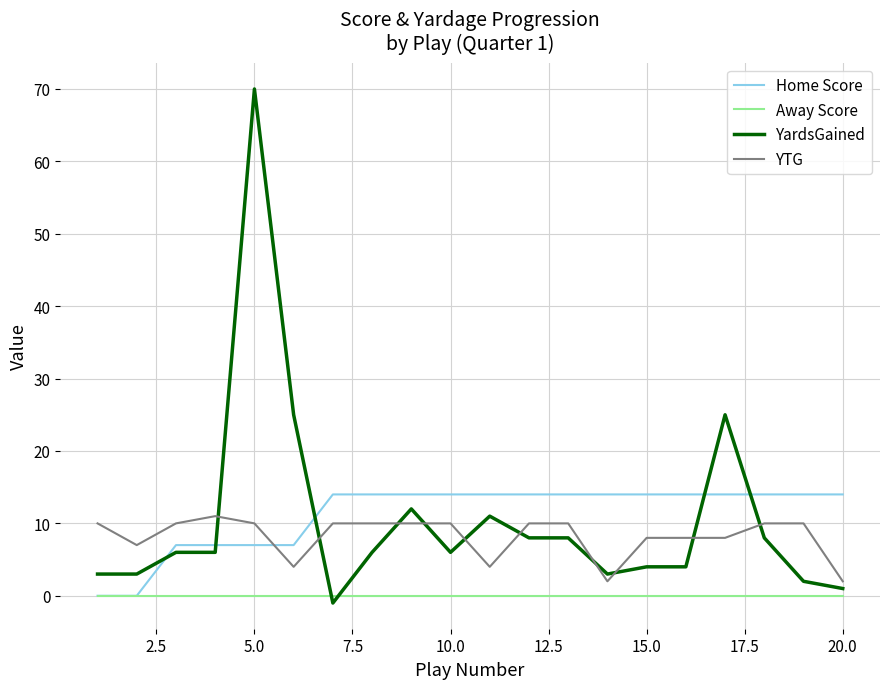

Reading left to right, what are all the values shown in this chart?

Home Score: 0	0	7	7	7	7	14	14	14	14	14	14	14	14	14	14	14	14	14	14
Away Score: 0	0	0	0	0	0	0	0	0	0	0	0	0	0	0	0	0	0	0	0
YardsGained: 3	3	6	6	70	25	-1	6	12	6	11	8	8	3	4	4	25	8	2	1
YTG: 10	7	10	11	10	4	10	10	10	10	4	10	10	2	8	8	8	10	10	2